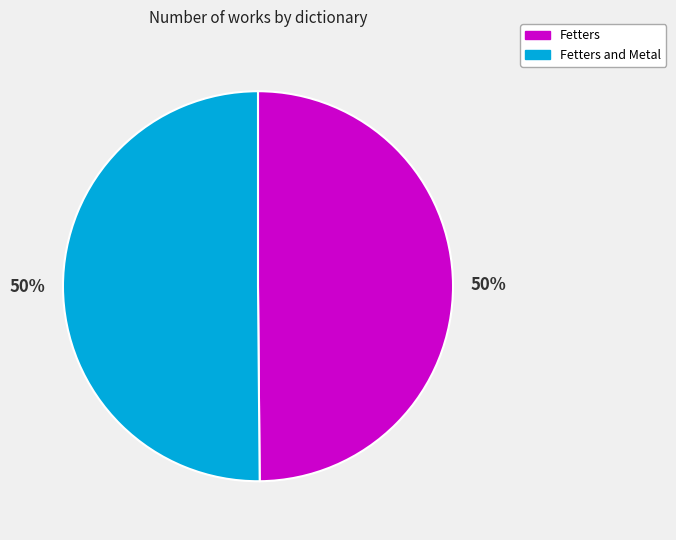

The Fetters slice represents 59% of the pie. True or false?

False